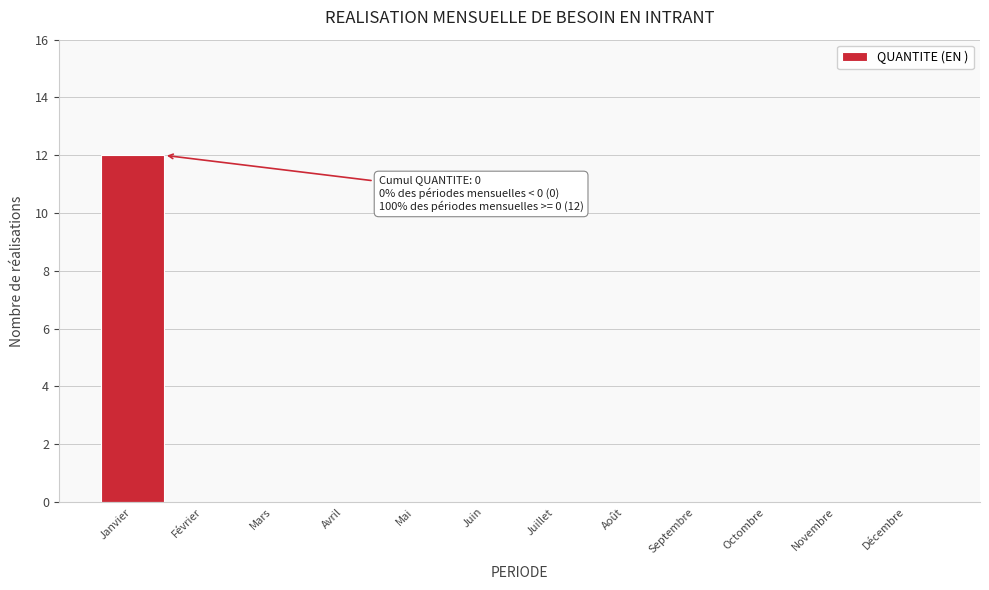

Reading right to left, transcribe all the data shown in this chart.

Décembre=0	Novembre=0	Octombre=0	Septembre=0	Août=0	Juillet=0	Juin=0	Mai=0	Avril=0	Mars=0	Février=0	Janvier=12